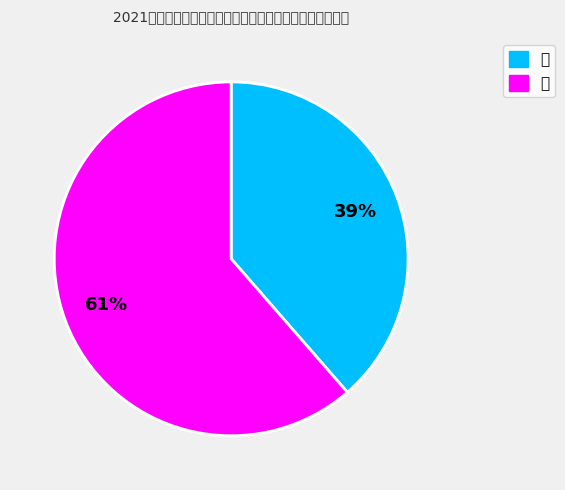

Rank the categories by value from highest to lowest.

女, 男